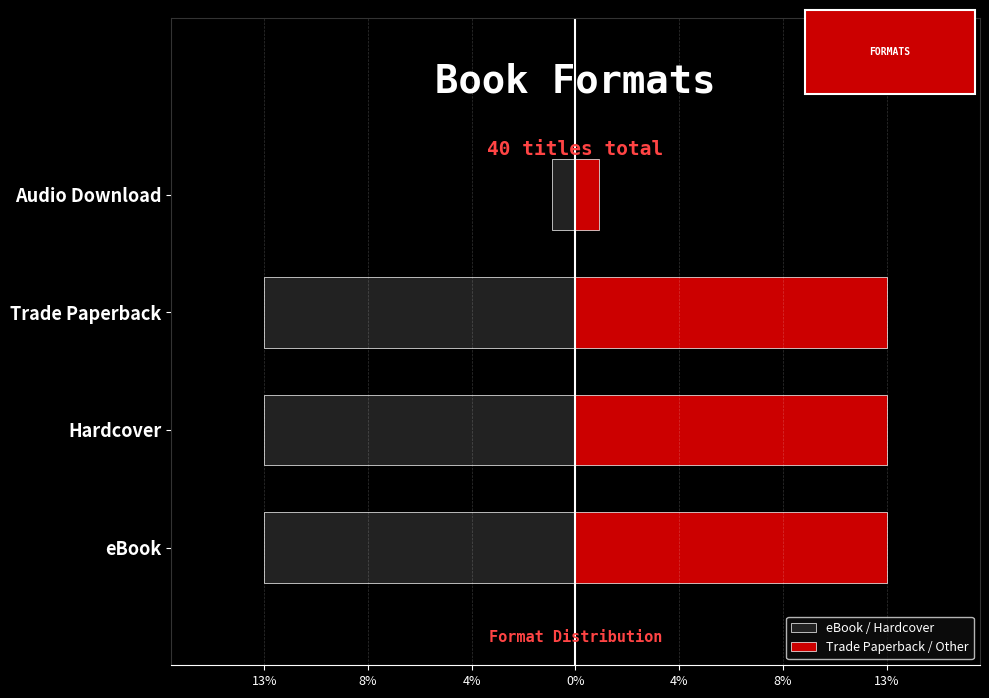

How many bars are there in each group?

2